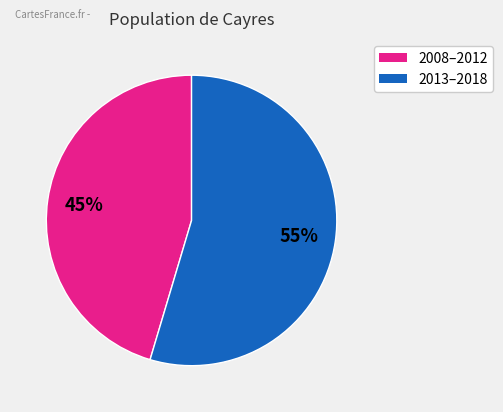

Is there a majority slice in this chart?

Yes